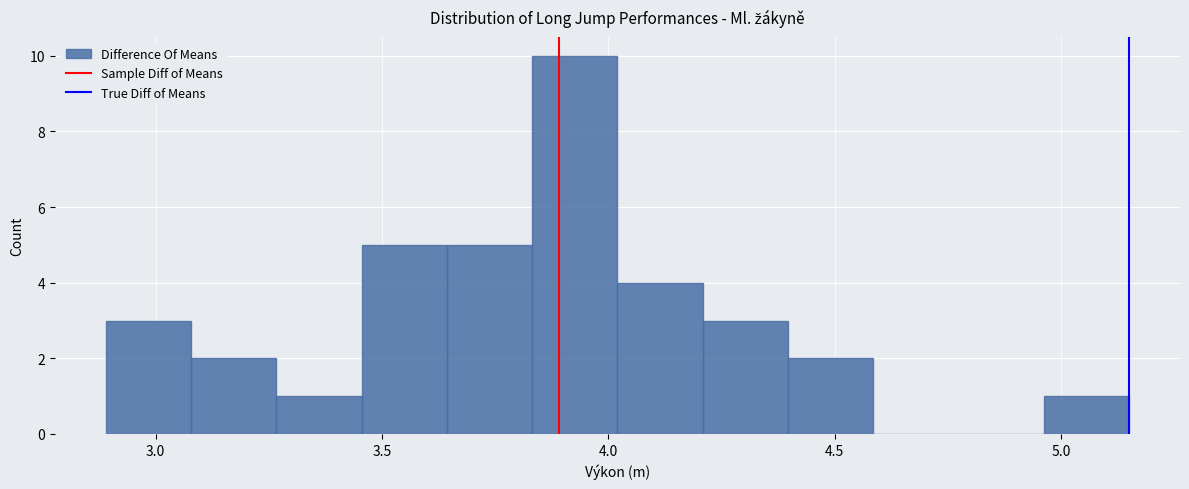

Read against the x-axis, roughly where is the centre of the tallest bar?

3.95